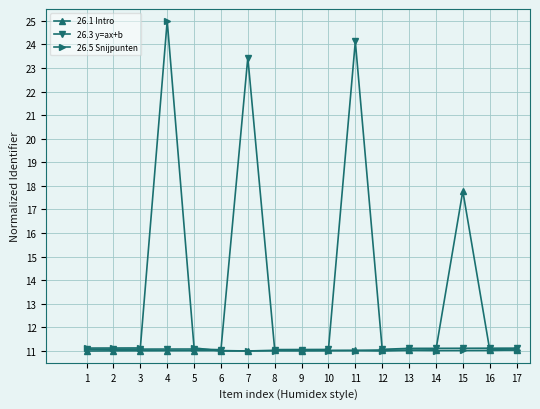

What is the value of the 26.5 Snijpunten point at the 15th from the left?

11.0